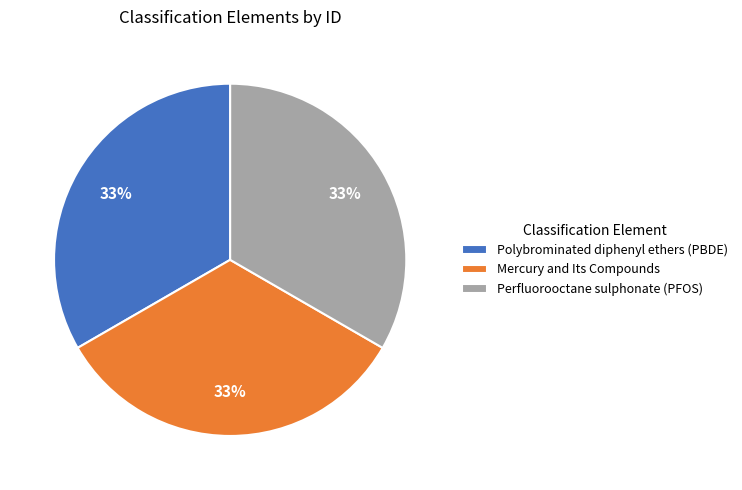

Is there any slice that represents more than half of the pie?

No